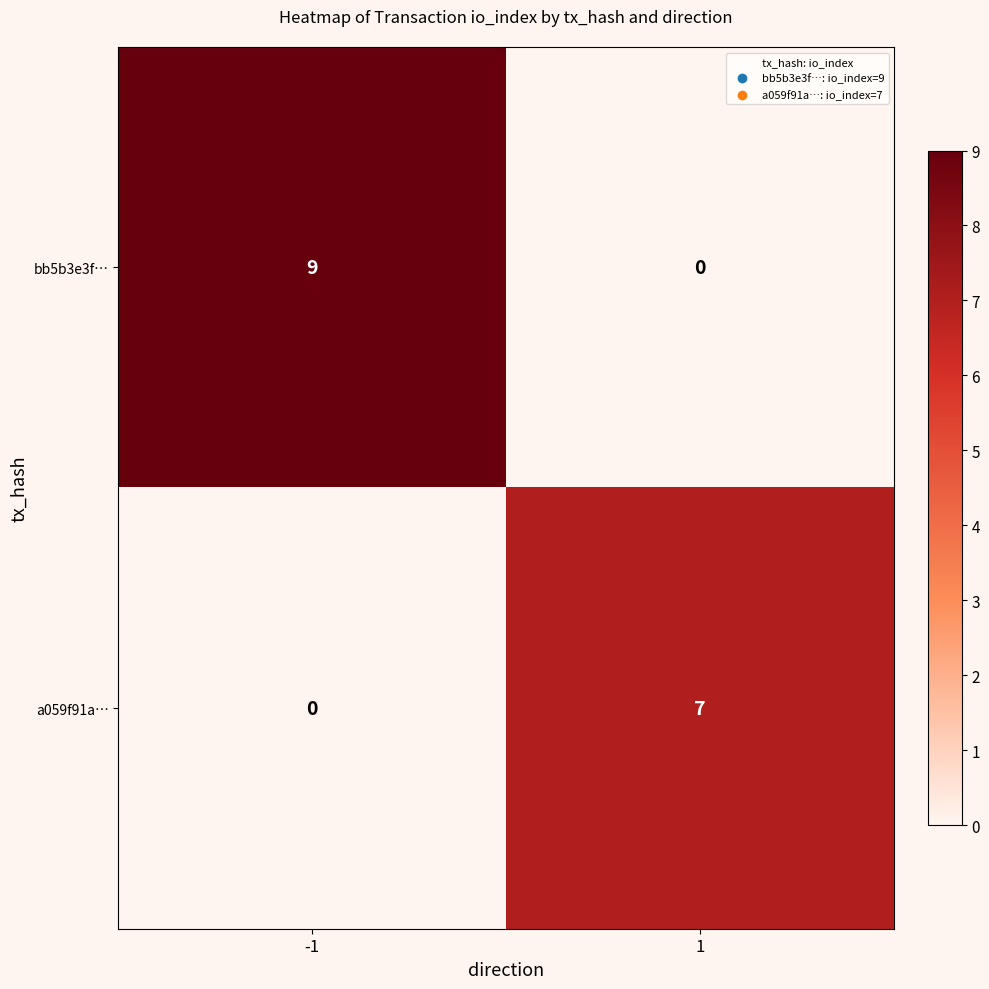

What is the difference between the bb5b3e3f… values at -1 and 1?

9